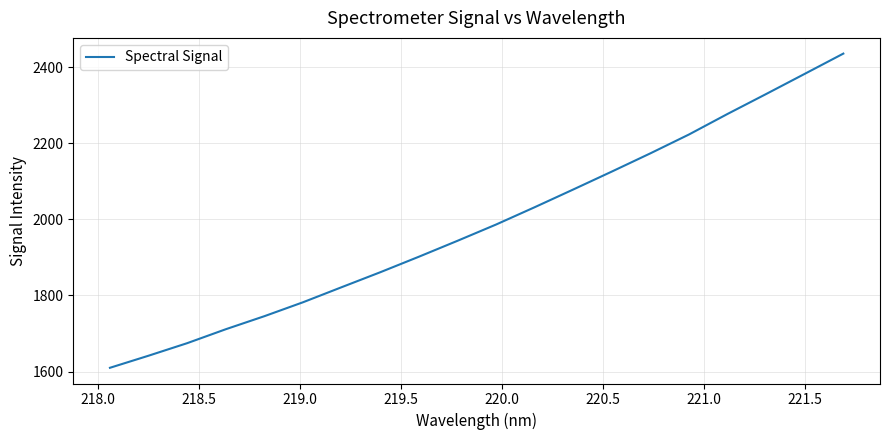

What is the minimum value shown in the chart?

1609.9